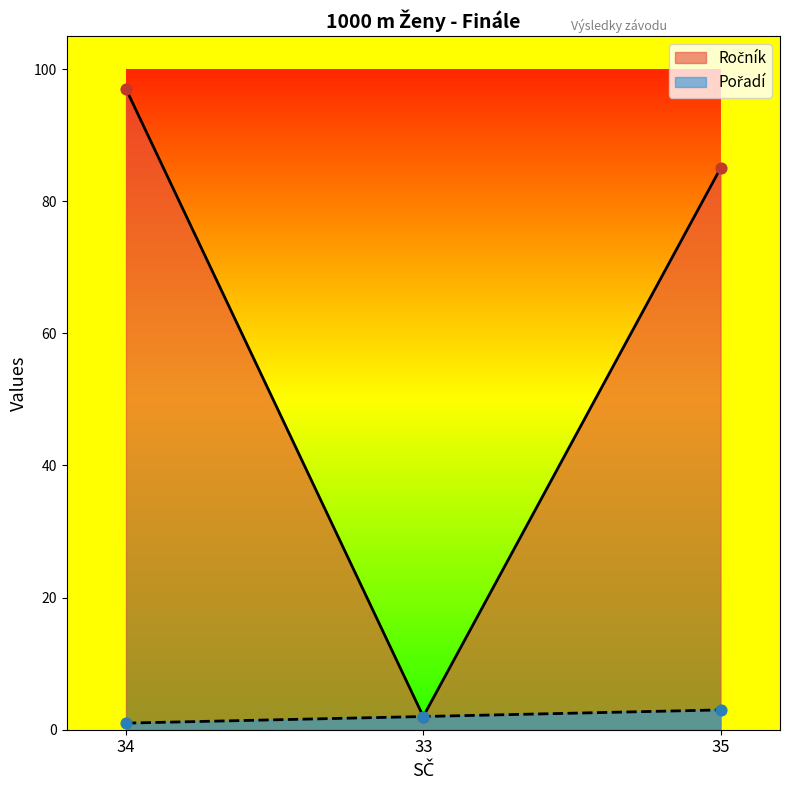

Which series has the largest Y range (max minus min)?

Ročník